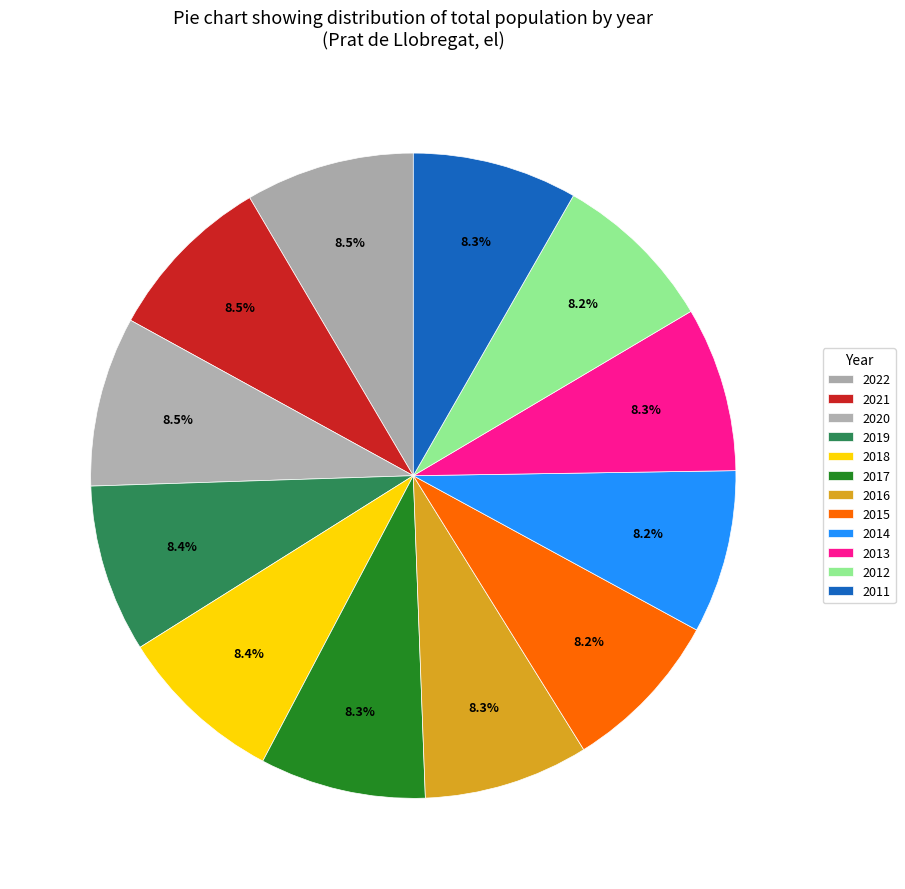

Combined, do 2012 and 2011 account for over 50%?

No